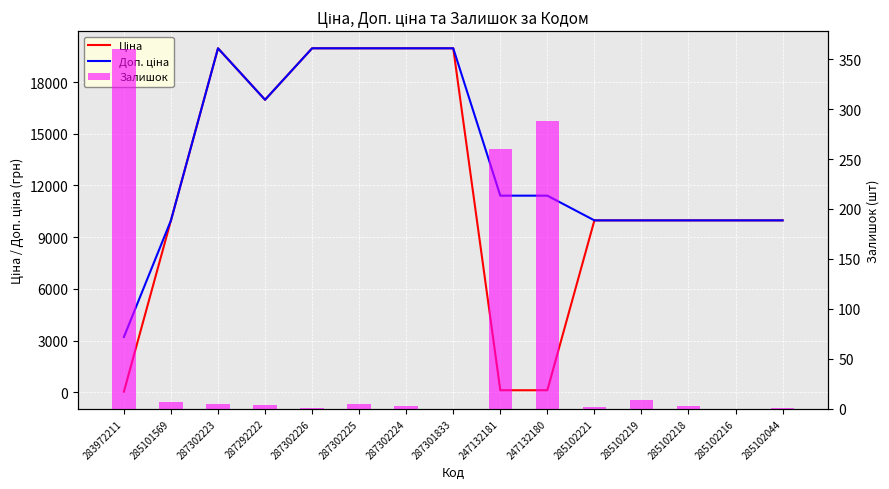

True or false: Ціна has a value of 37.1 at 247132180.

False